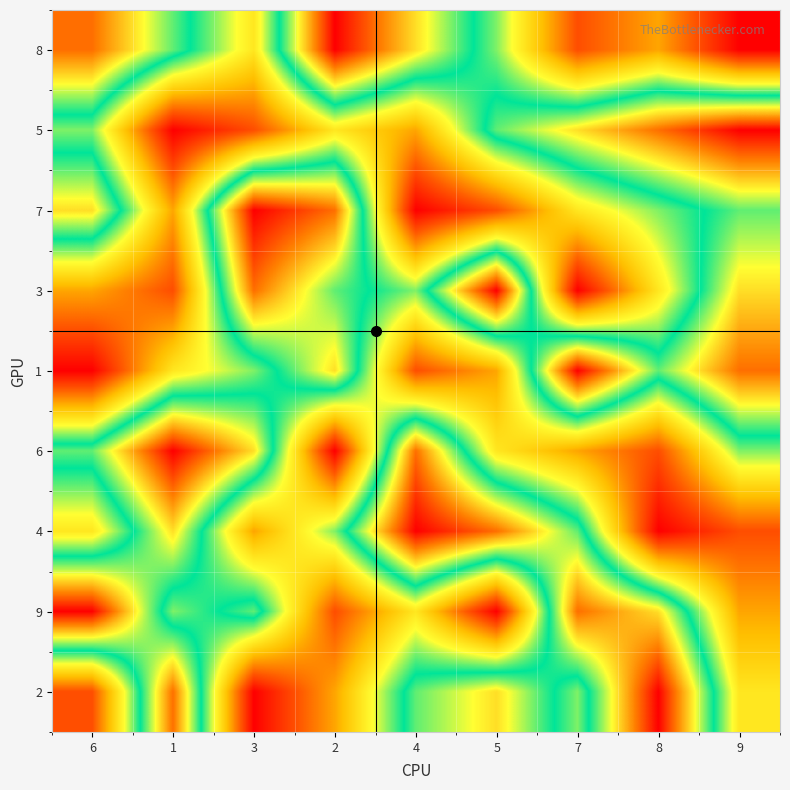

Reading left to right, transcribe all the data shown in this chart.

8: 6=8	1=6	3=4	2=9	4=7	5=5	7=2	8=3	9=1
5: 6=5	1=1	3=2	2=4	4=3	5=6	7=7	8=8	9=9
7: 6=7	1=3	3=9	2=8	4=1	5=2	7=4	8=5	9=6
3: 6=3	1=2	3=8	2=6	4=5	5=9	7=1	8=4	9=7
1: 6=1	1=4	3=5	2=7	4=2	5=3	7=9	8=6	9=8
6: 6=6	1=9	3=7	2=1	4=8	5=4	7=3	8=2	9=5
4: 6=4	1=7	3=3	2=5	4=9	5=8	7=6	8=1	9=2
9: 6=9	1=5	3=6	2=2	4=4	5=1	7=8	8=7	9=3
2: 6=2	1=8	3=1	2=3	4=6	5=7	7=5	8=9	9=4